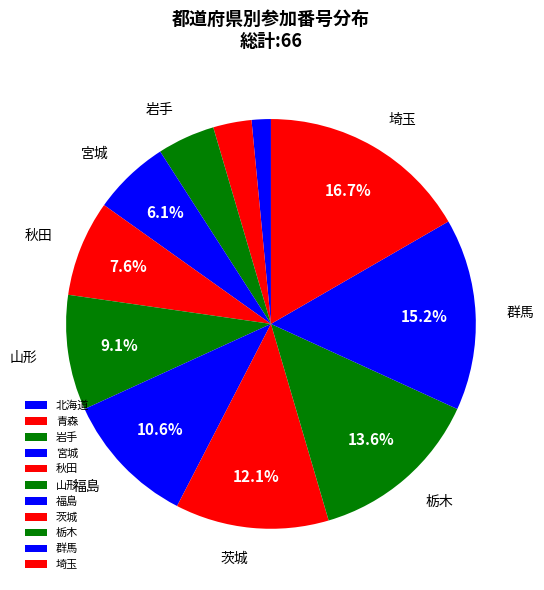

Is the sum of 福島 and 茨城 greater than half?

No